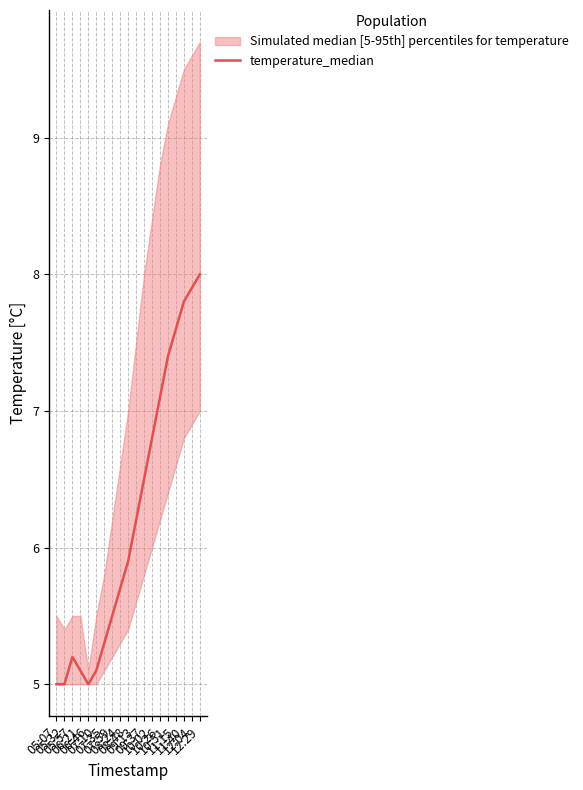

True or false: the data shows 10.0 at 10:02.

False